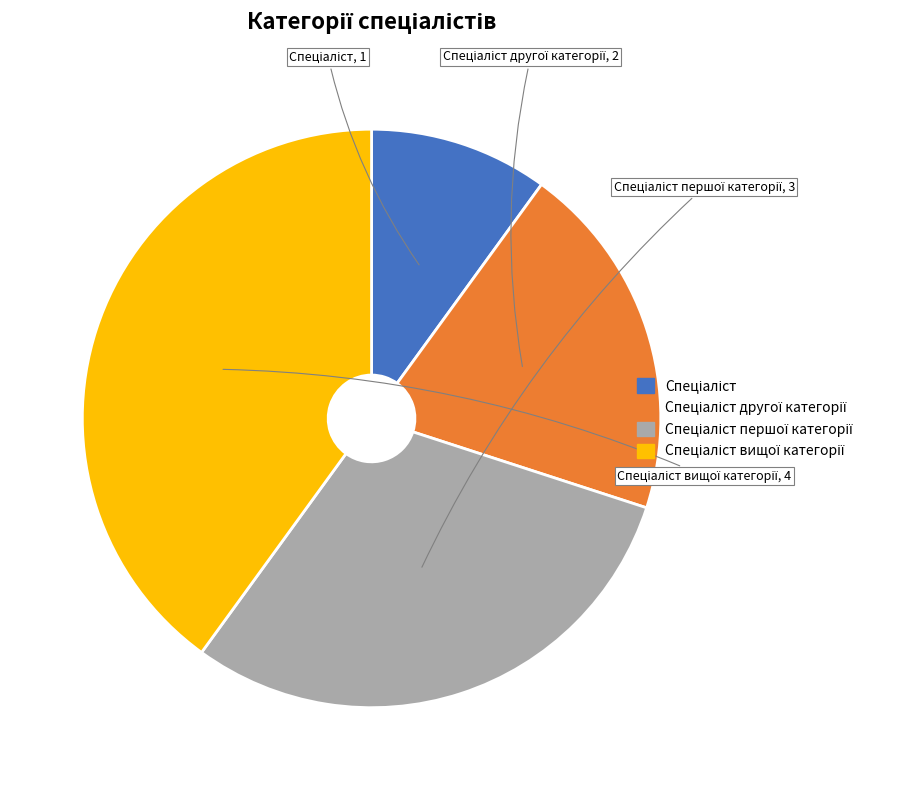

Is there any slice that represents more than half of the pie?

No